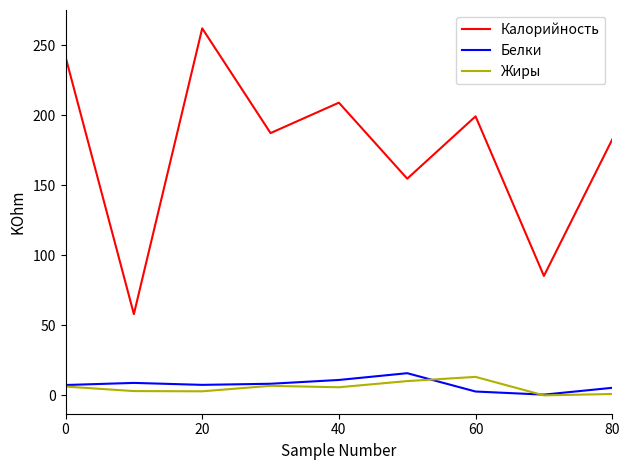

What is the greatest value displayed?

262.0